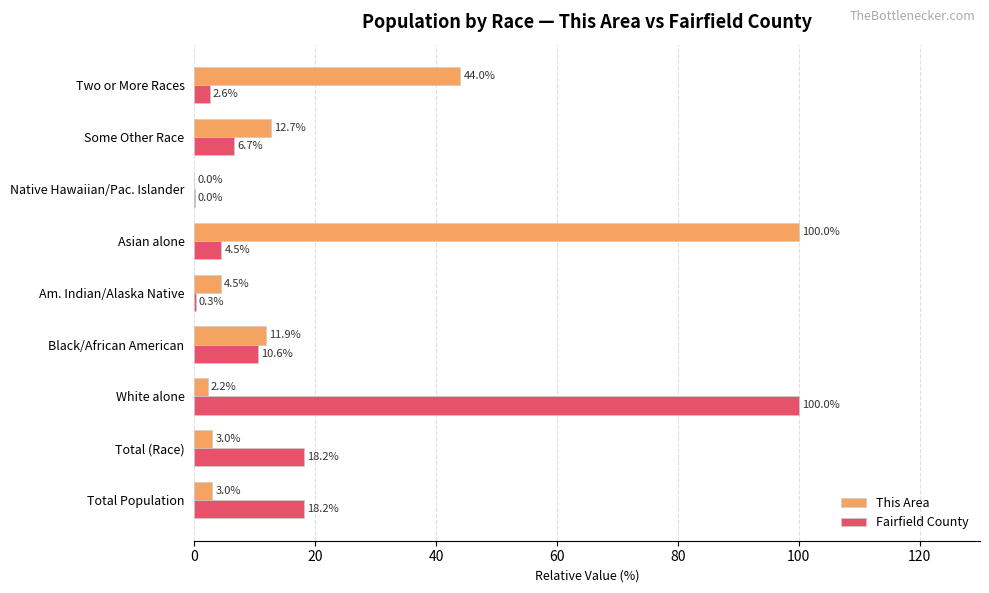

At which category is the sum across all series the highest?

Asian alone